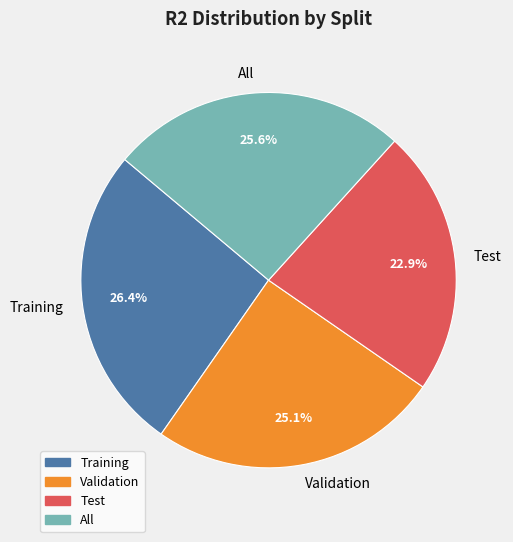

What percentage is the Training slice, to the nearest percent?

26%